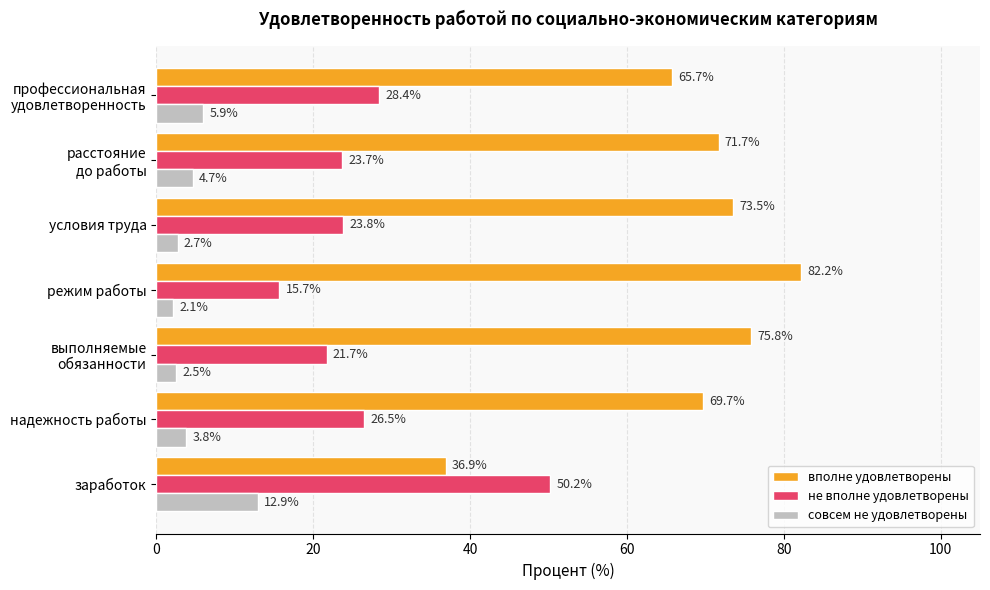

What is the difference between the second highest and second lowest values in the совсем не удовлетворены series?

3.4